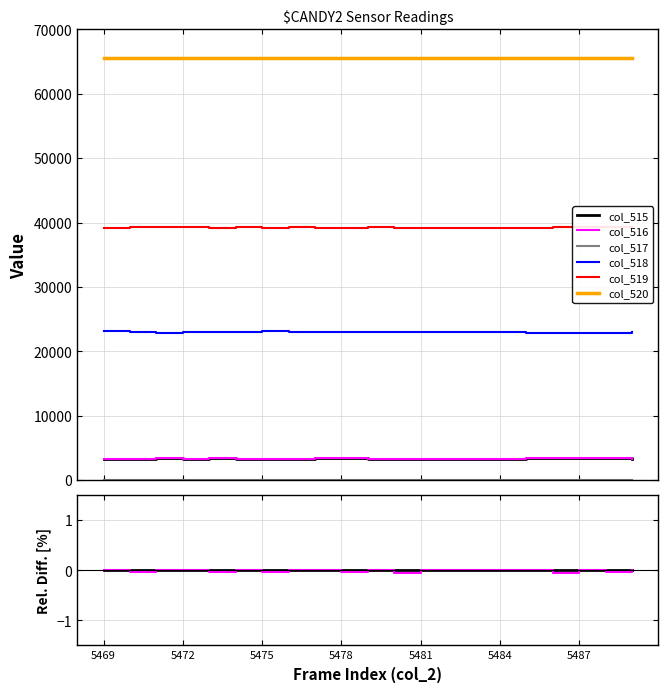

Does the chart have visible grid lines?

Yes